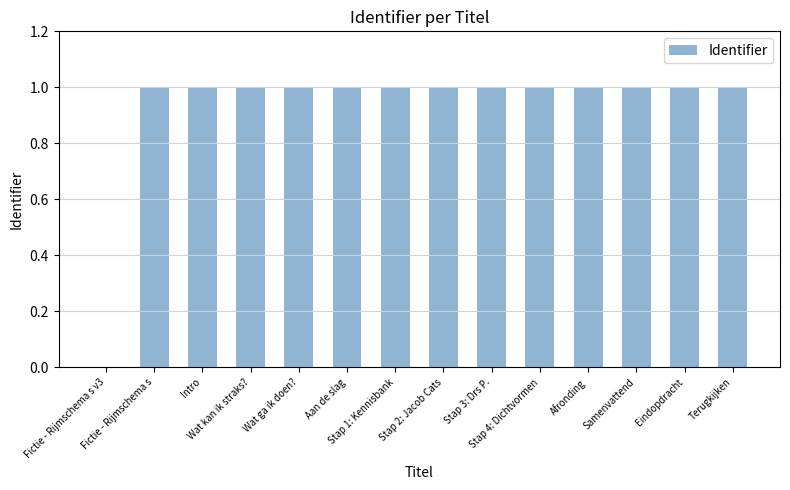

Reading left to right, extract all data points from this chart.

0	1	1	1	1	1	1	1	1	1	1	1	1	1